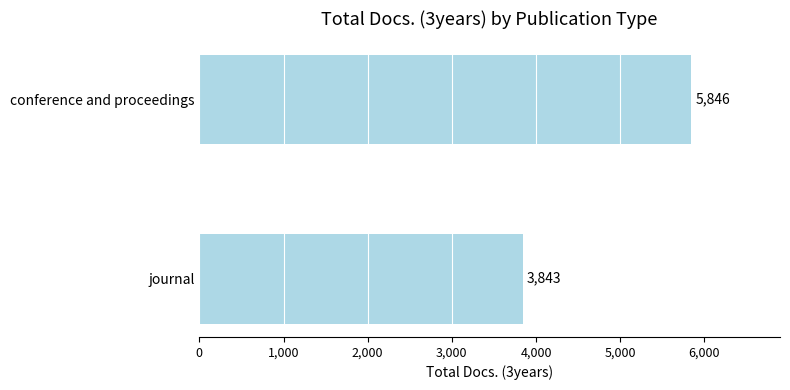

What is the approximate value at journal?

3843